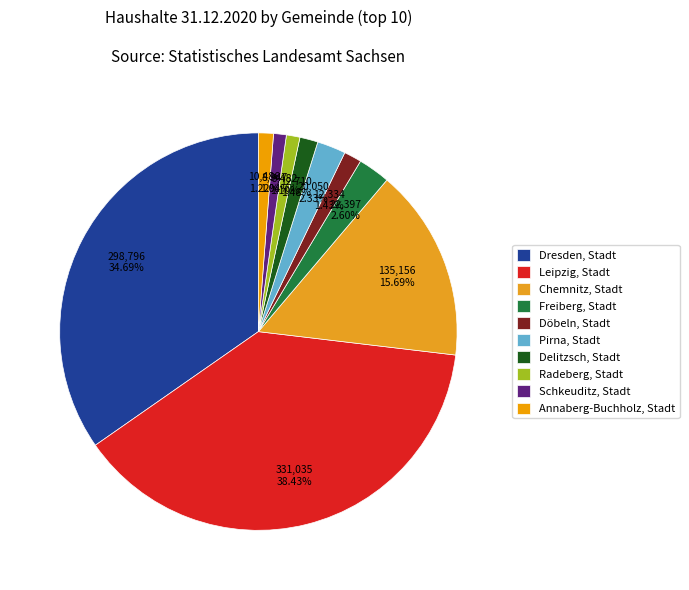

To the nearest percent, what portion does Freiberg, Stadt represent?

3%